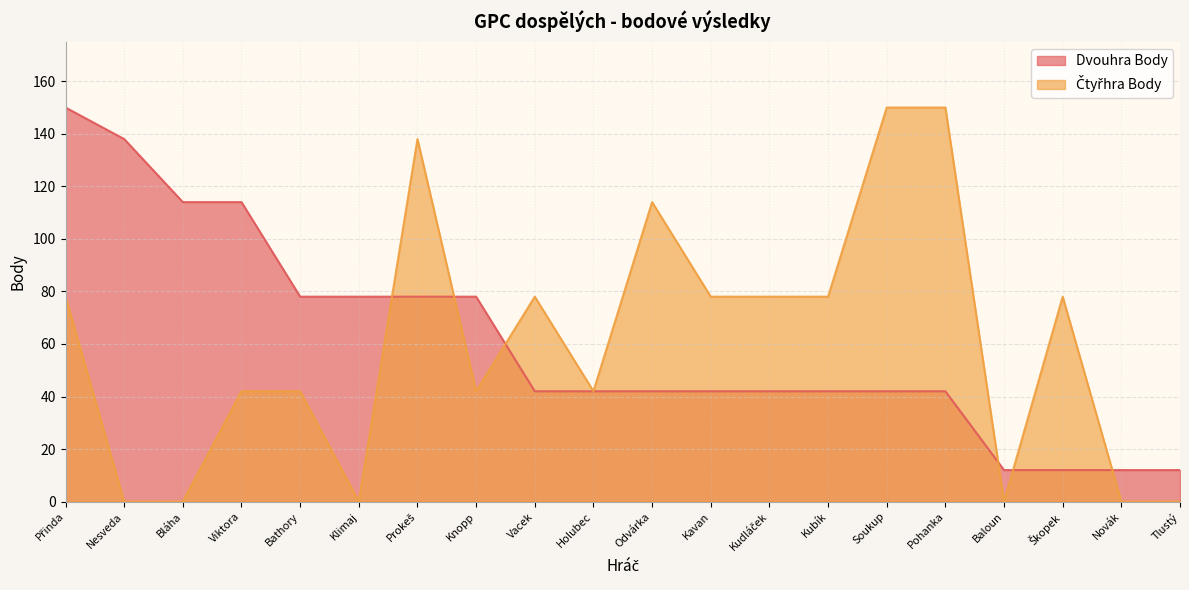

What is the label of the 10th point from the left?

Holubec